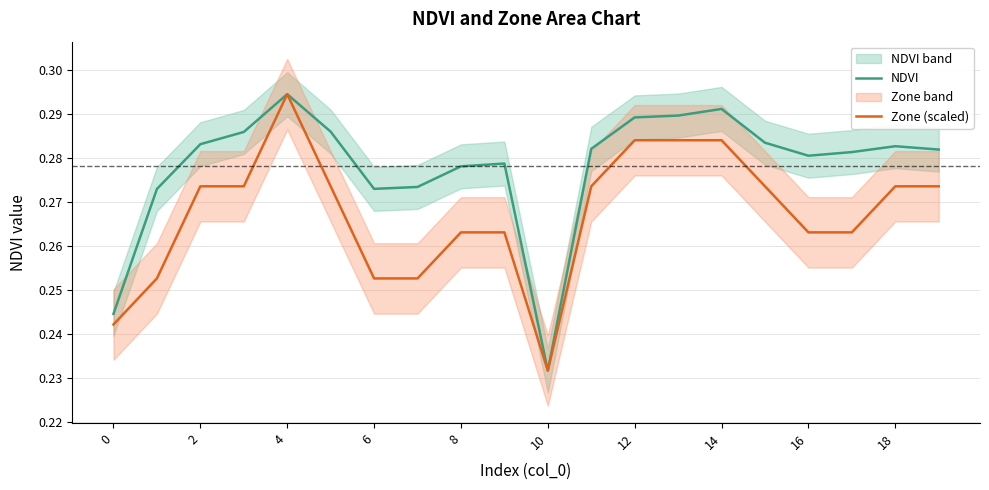

True or false: NDVI has a value of 0.3 at 11.

True